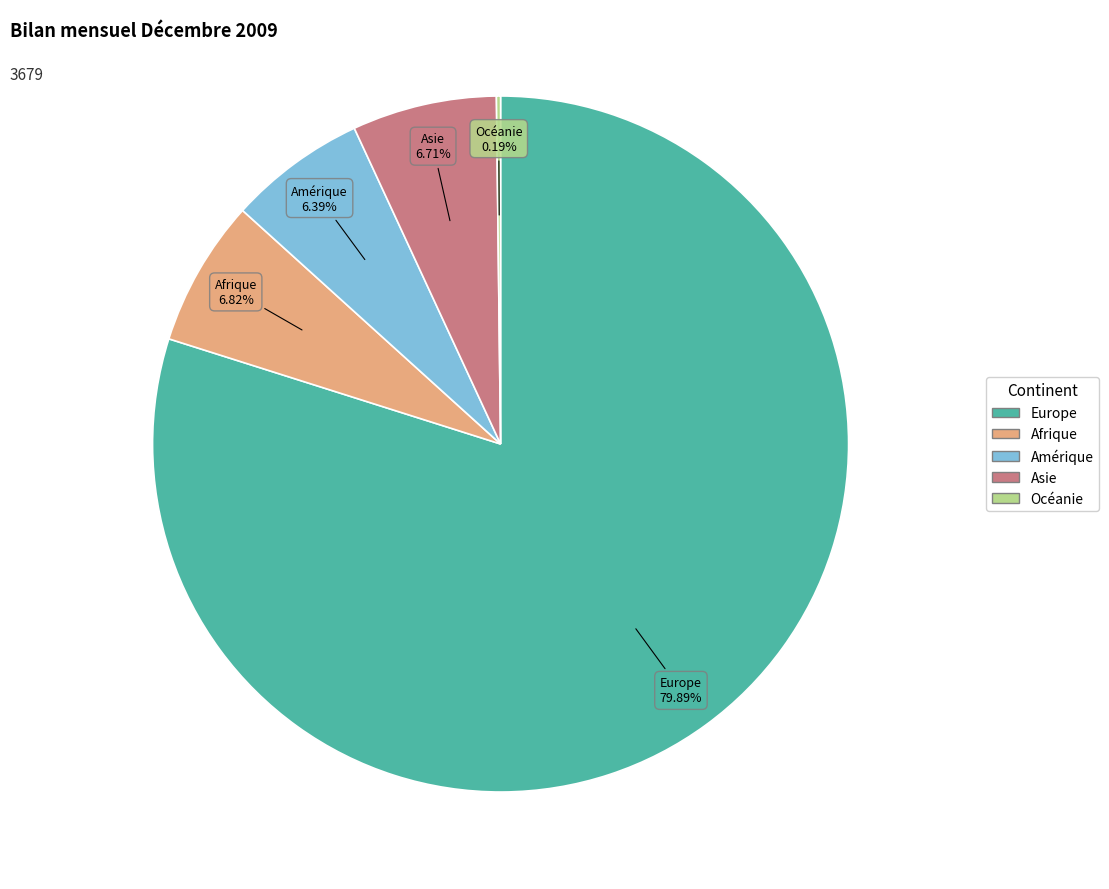

What is the largest slice in the pie chart?

Europe